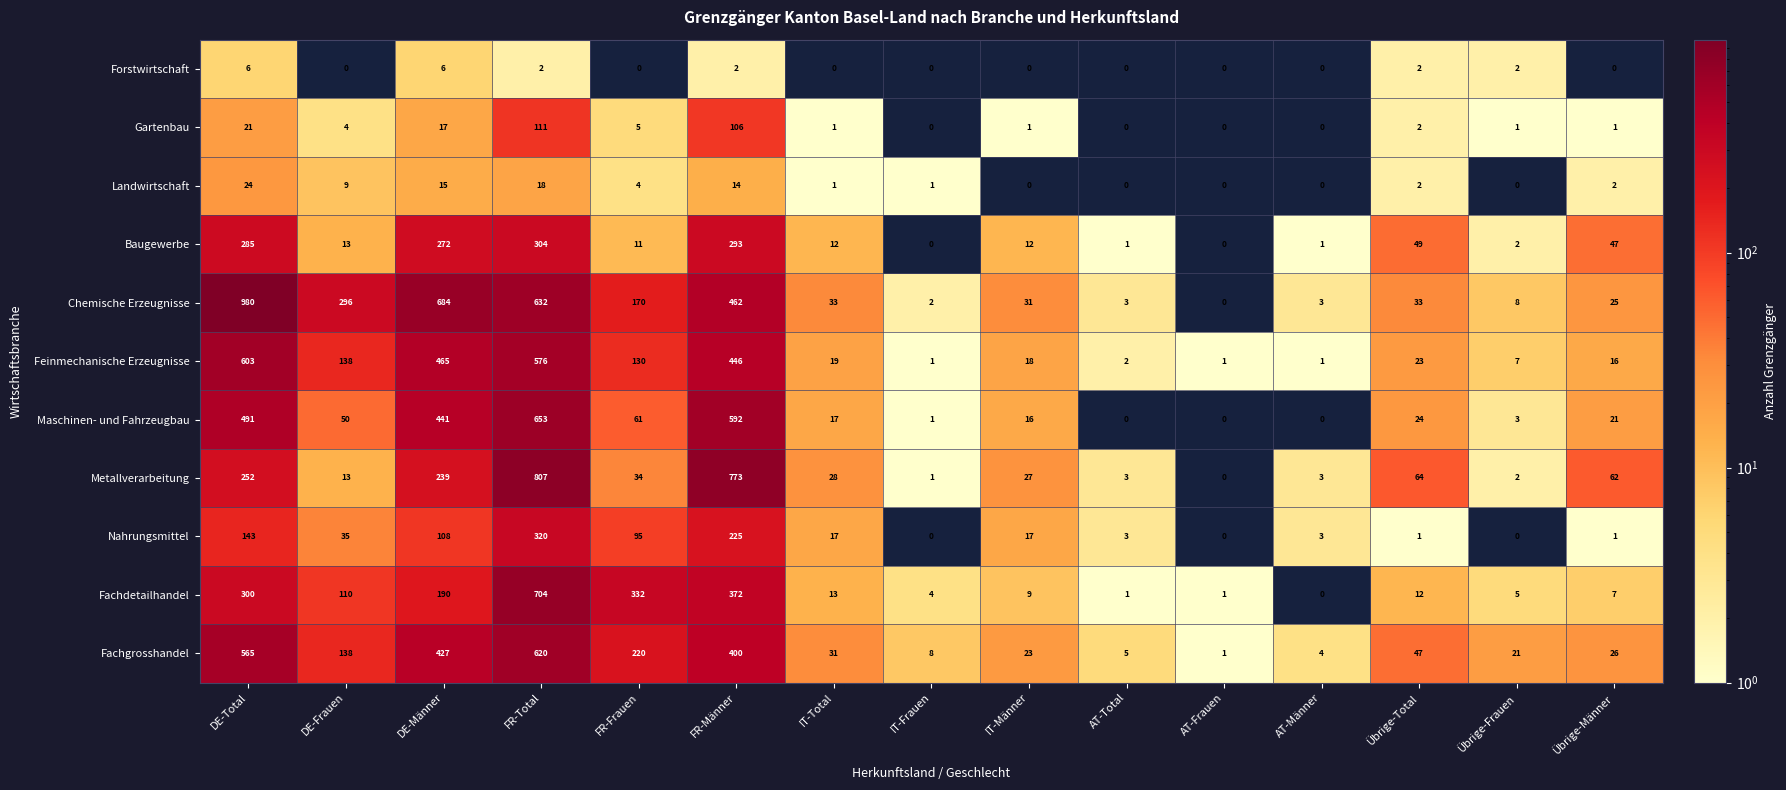

List the series in order of their peak value, highest first.

Chemische Erzeugnisse, Metallverarbeitung, Fachdetailhandel, Maschinen- und Fahrzeugbau, Fachgrosshandel, Feinmechanische Erzeugnisse, Nahrungsmittel, Baugewerbe, Gartenbau, Landwirtschaft, Forstwirtschaft